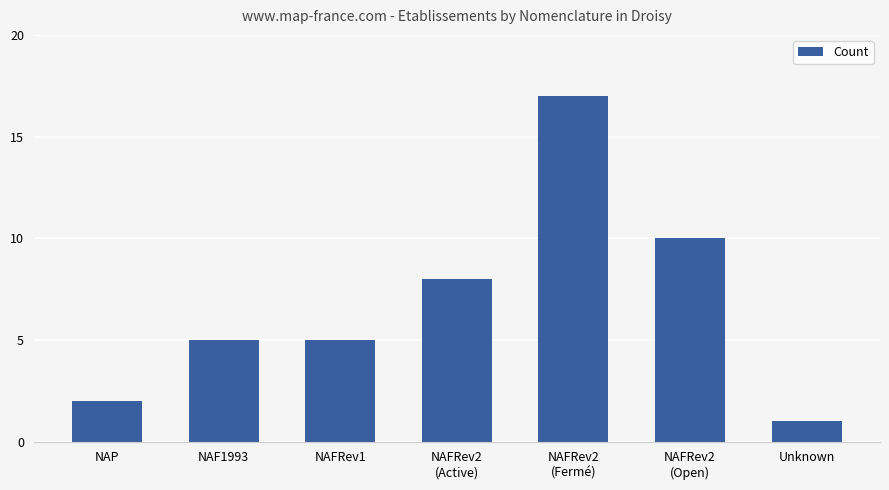

Reading left to right, what are all the values shown in this chart?

2	5	5	8	17	10	1